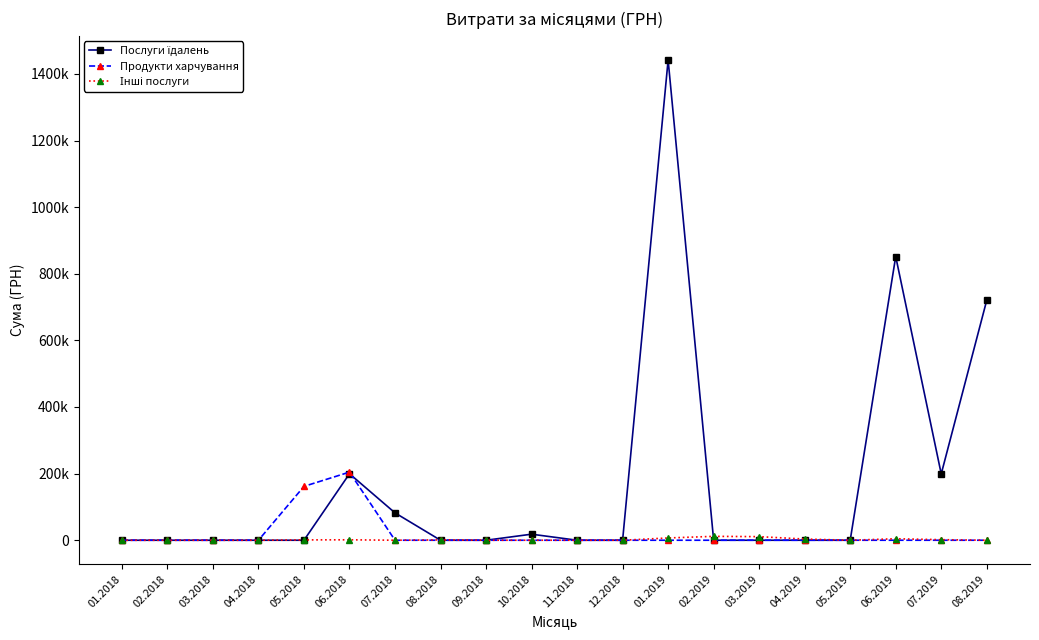

Is this an area chart (filled region under the line)?

No